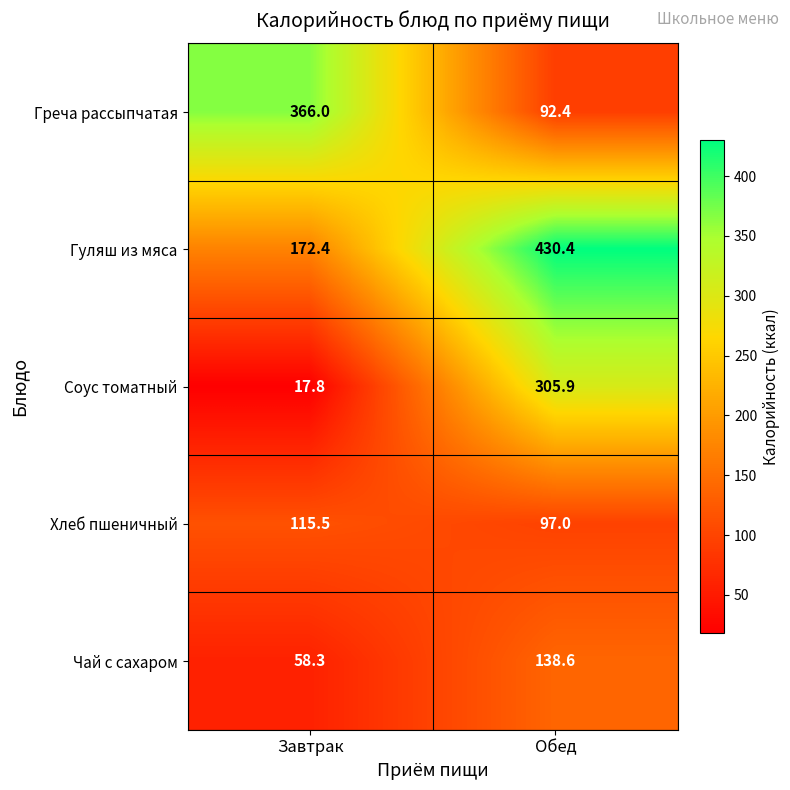

Count the number of data series in this chart.

5